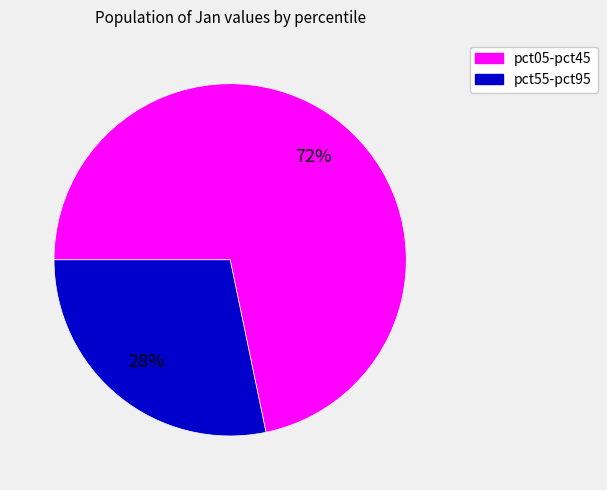

Between pct05-pct45 and pct55-pct95, which is larger?

pct05-pct45